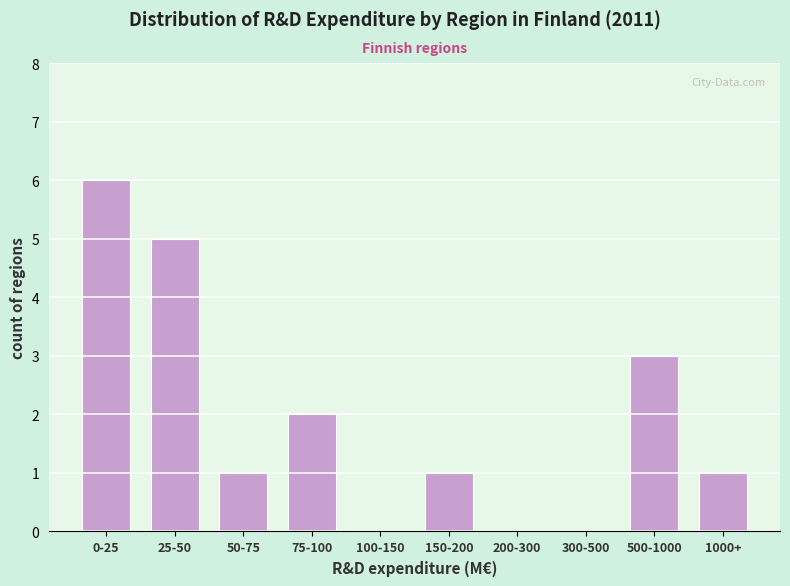

Reading left to right, transcribe all the data shown in this chart.

0-25=6	25-50=5	50-75=1	75-100=2	100-150=0	150-200=1	200-300=0	300-500=0	500-1000=3	1000+=1